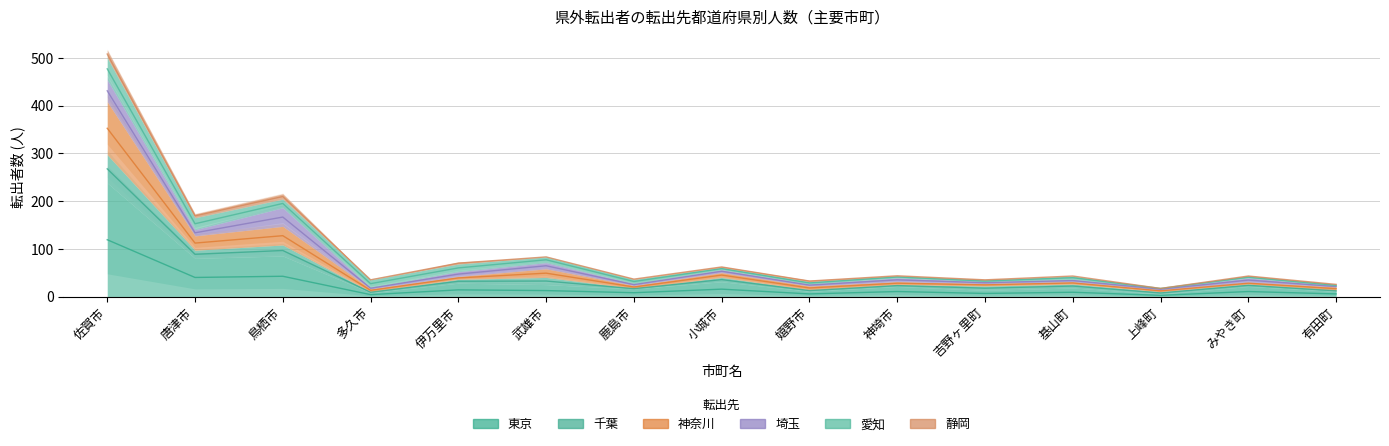

What is the sum of the 東京 values at 伊万里市 and みやき町?

24.5